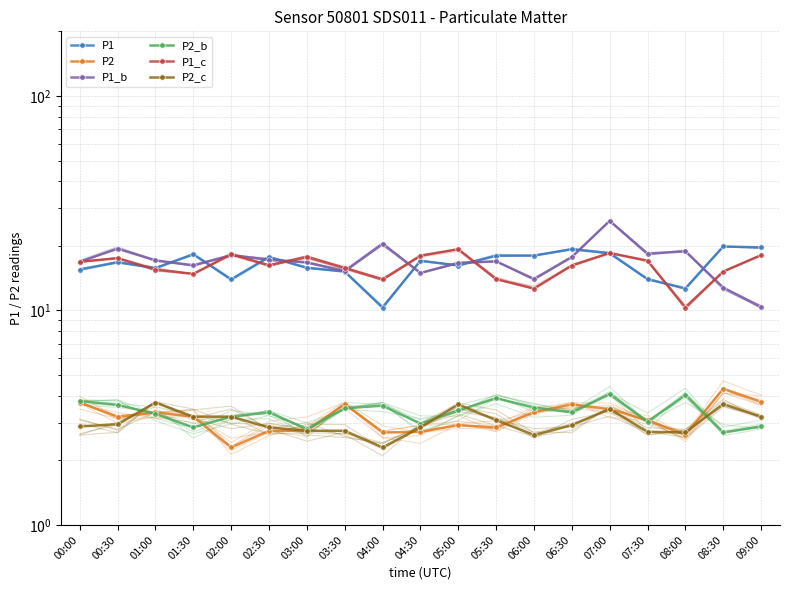

Between 07:30 and 04:00, which is larger?

07:30